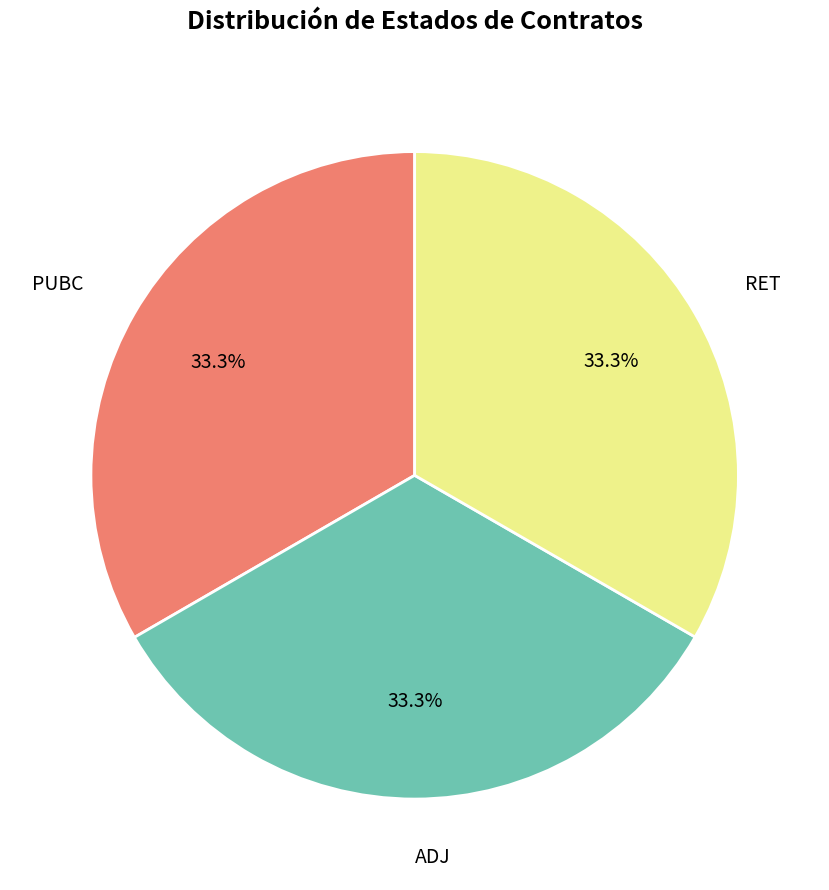

Does any single category account for the majority?

No